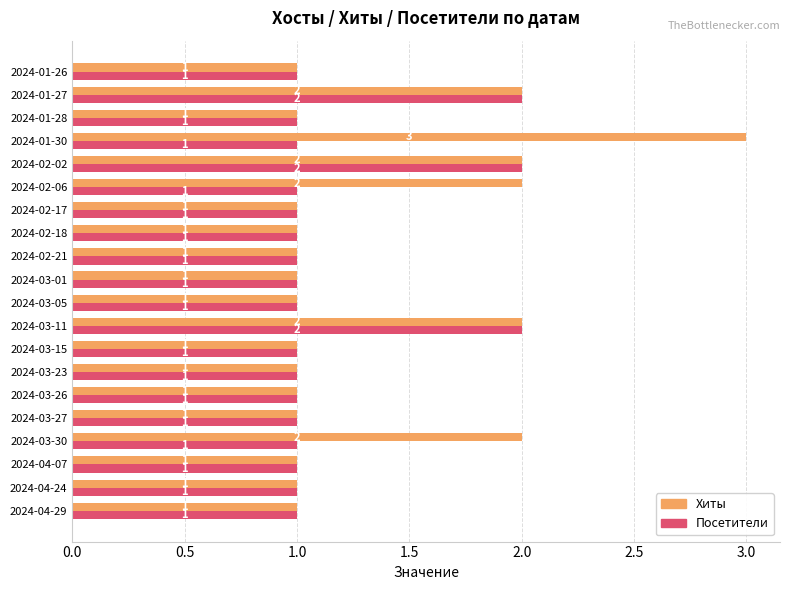

Rank the series by their maximum value, from highest to lowest.

Хиты, Посетители